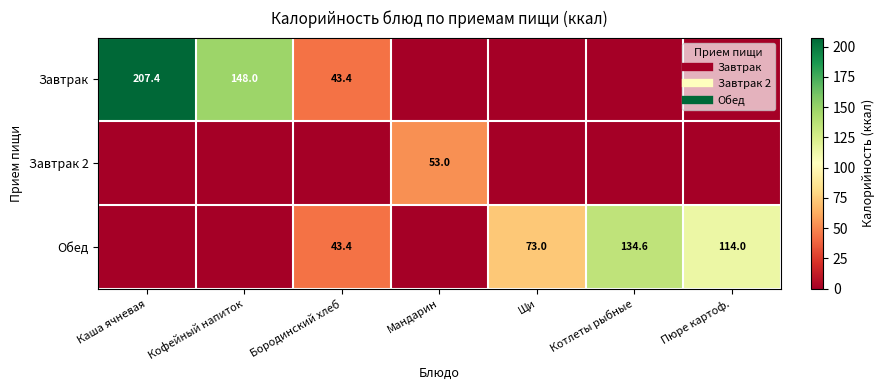

Which has a higher value, Мандарин or Бородинский хлеб?

Бородинский хлеб